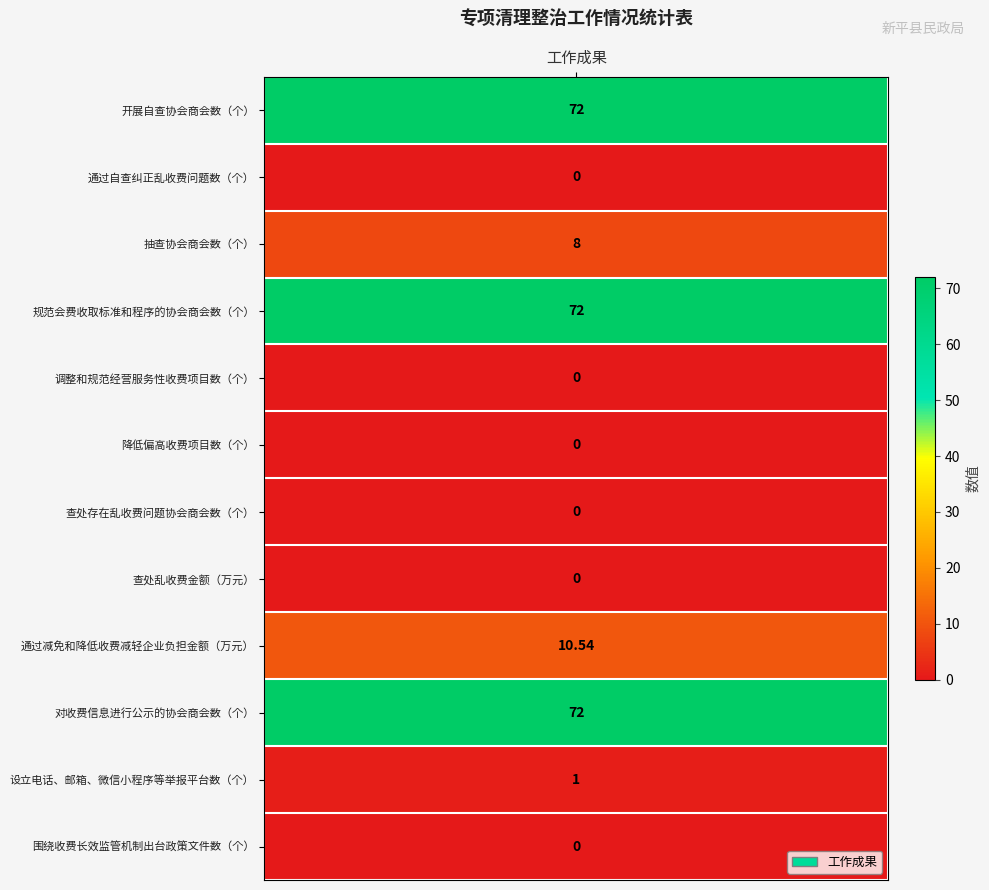

Count the number of values greater than 1.

5